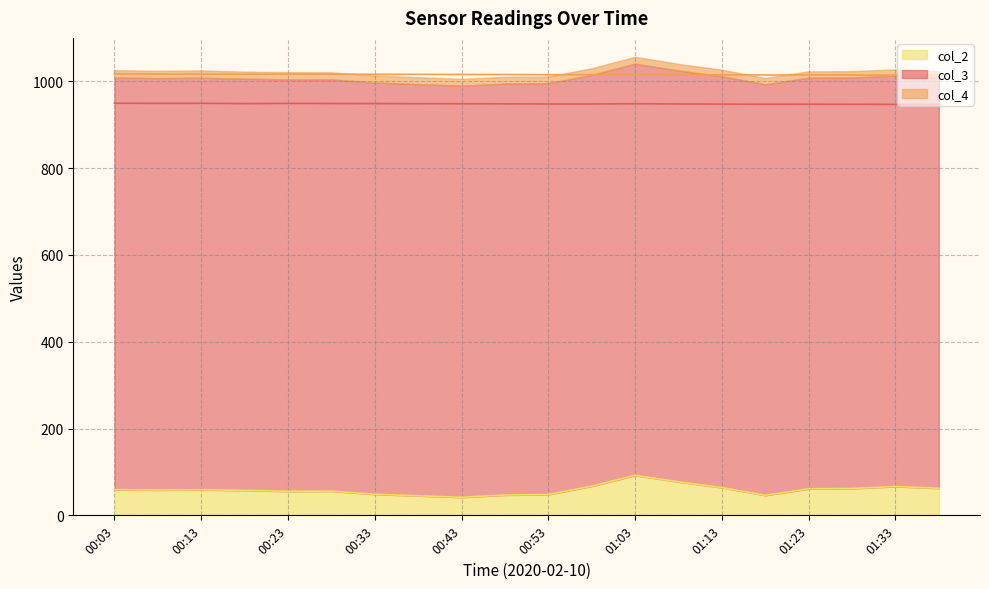

Reading left to right, what are all the values shown in this chart?

col_3: 00:03=1016.9	00:08=1016.7	00:13=1016.8	00:18=1016.1	00:23=1016.5	00:28=1016.3	00:33=1016.1	00:38=1015.9	00:43=1015.7	00:48=1015.5	00:53=1015.2	00:58=1015.2	01:03=1015.8	01:08=1015.2	01:13=1015.0	01:18=1014.5	01:23=1014.6	01:28=1014.5	01:33=1014.2	01:38=1014.0
col_4: 00:03=949.4	00:08=949.2	00:13=949.3	00:18=948.6	00:23=949.0	00:28=948.8	00:33=948.6	00:38=948.5	00:43=948.3	00:48=948.0	00:53=947.7	00:58=947.7	01:03=948.4	01:08=947.8	01:13=947.5	01:18=947.1	01:23=947.1	01:28=947.0	01:33=946.8	01:38=946.5
col_2: 00:03=59.3	00:08=58.3	00:13=59.0	00:18=57.5	00:23=55.4	00:28=55.8	00:33=48.5	00:38=45.1	00:43=41.6	00:48=46.8	00:53=48.0	00:58=67.2	01:03=92.2	01:08=77.2	01:13=64.0	01:18=46.1	01:23=61.2	01:28=61.9	01:33=66.4	01:38=62.4